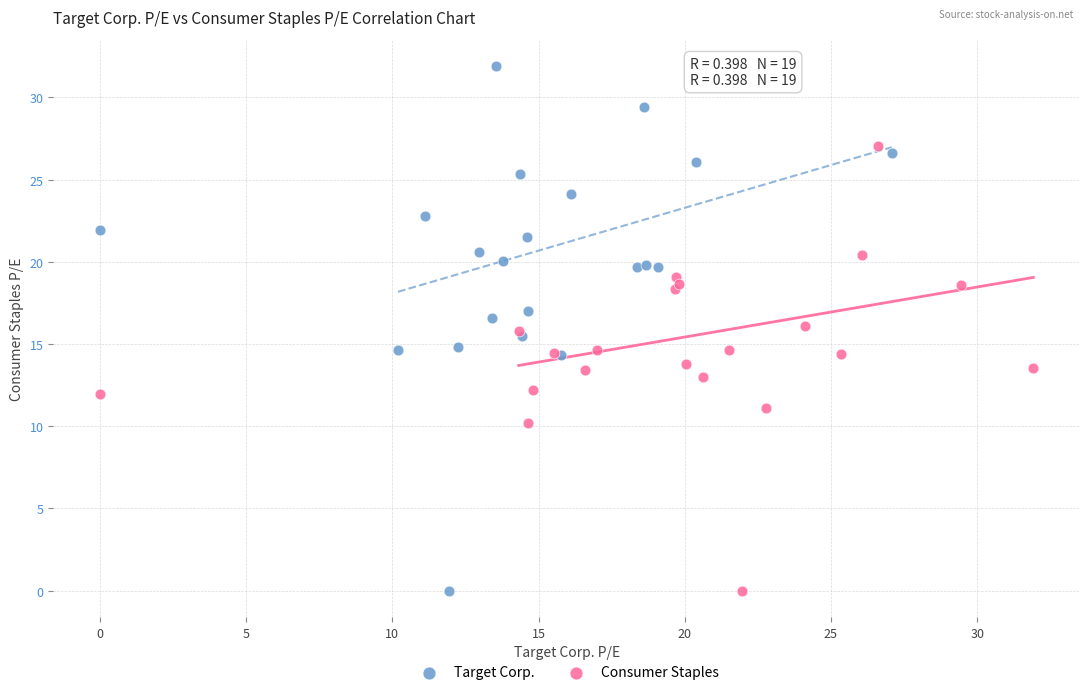

Which series has the largest Y range (max minus min)?

Target Corp.